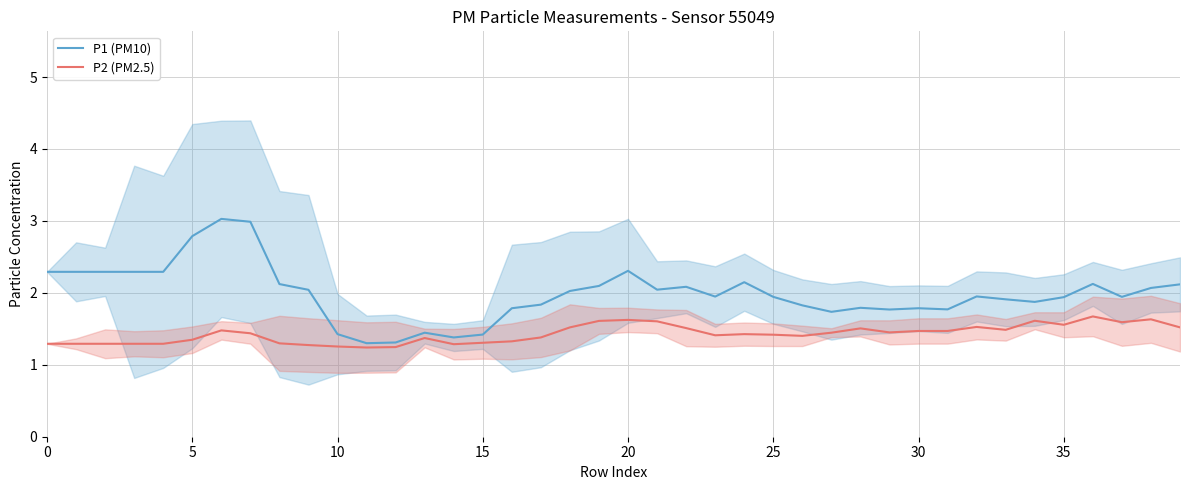

Where is the first local minimum for P2 (PM2.5)?

11